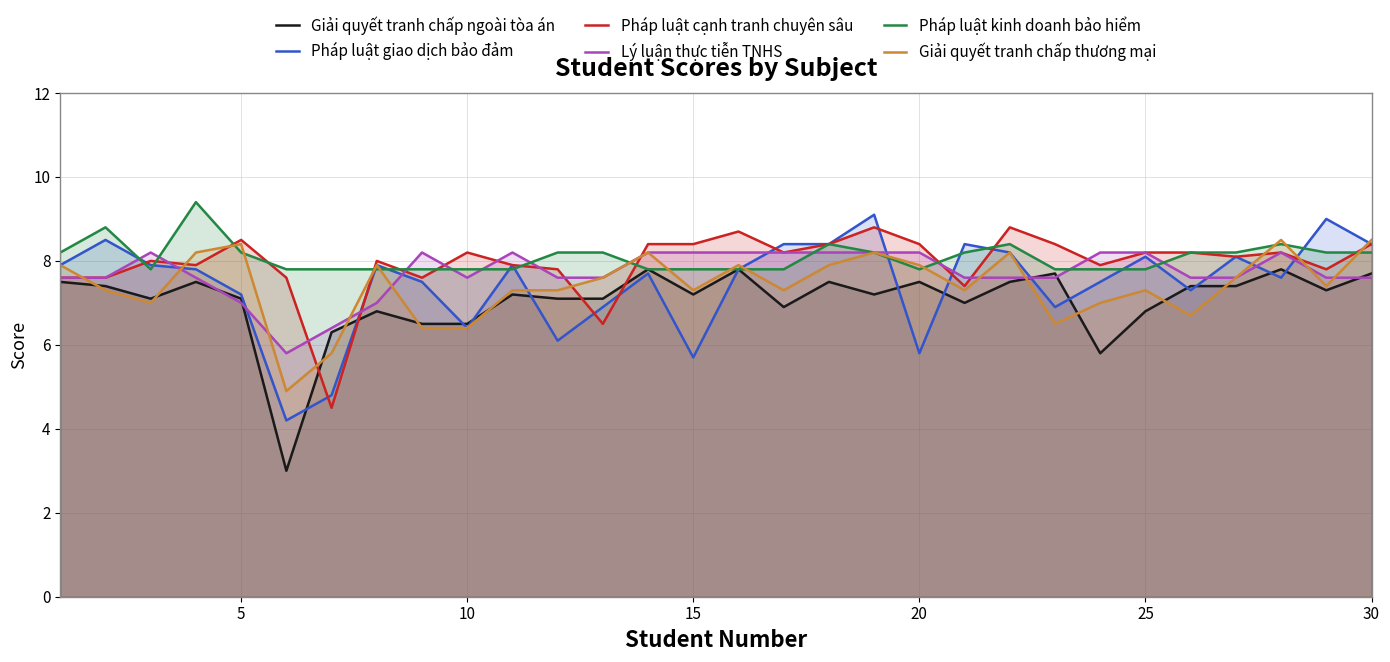

Reading left to right, transcribe all the data shown in this chart.

Giải quyết tranh chấp ngoài tòa án: 7.5	7.4	7.1	7.5	7.1	3.0	6.3	6.8	6.5	6.5	7.2	7.1	7.1	7.8	7.2	7.8	6.9	7.5	7.2	7.5	7.0	7.5	7.7	5.8	6.8	7.4	7.4	7.8	7.3	7.7
Pháp luật giao dịch bảo đảm: 7.9	8.5	7.9	7.8	7.2	4.2	4.8	7.9	7.5	6.4	7.9	6.1	6.9	7.7	5.7	7.8	8.4	8.4	9.1	5.8	8.4	8.2	6.9	7.5	8.1	7.3	8.1	7.6	9.0	8.4
Pháp luật cạnh tranh chuyên sâu: 7.6	7.6	8.0	7.9	8.5	7.6	4.5	8.0	7.6	8.2	7.9	7.8	6.5	8.4	8.4	8.7	8.2	8.4	8.8	8.4	7.4	8.8	8.4	7.9	8.2	8.2	8.1	8.2	7.8	8.4
Lý luận thực tiễn TNHS: 7.6	7.6	8.2	7.6	7.0	5.8	6.4	7.0	8.2	7.6	8.2	7.6	7.6	8.2	8.2	8.2	8.2	8.2	8.2	8.2	7.6	7.6	7.6	8.2	8.2	7.6	7.6	8.2	7.6	7.6
Pháp luật kinh doanh bảo hiểm: 8.2	8.8	7.8	9.4	8.2	7.8	7.8	7.8	7.8	7.8	7.8	8.2	8.2	7.8	7.8	7.8	7.8	8.4	8.2	7.8	8.2	8.4	7.8	7.8	7.8	8.2	8.2	8.4	8.2	8.2
Giải quyết tranh chấp thương mại: 7.9	7.3	7.0	8.2	8.4	4.9	5.8	7.9	6.4	6.4	7.3	7.3	7.6	8.2	7.3	7.9	7.3	7.9	8.2	7.9	7.3	8.2	6.5	7.0	7.3	6.7	7.6	8.5	7.4	8.5